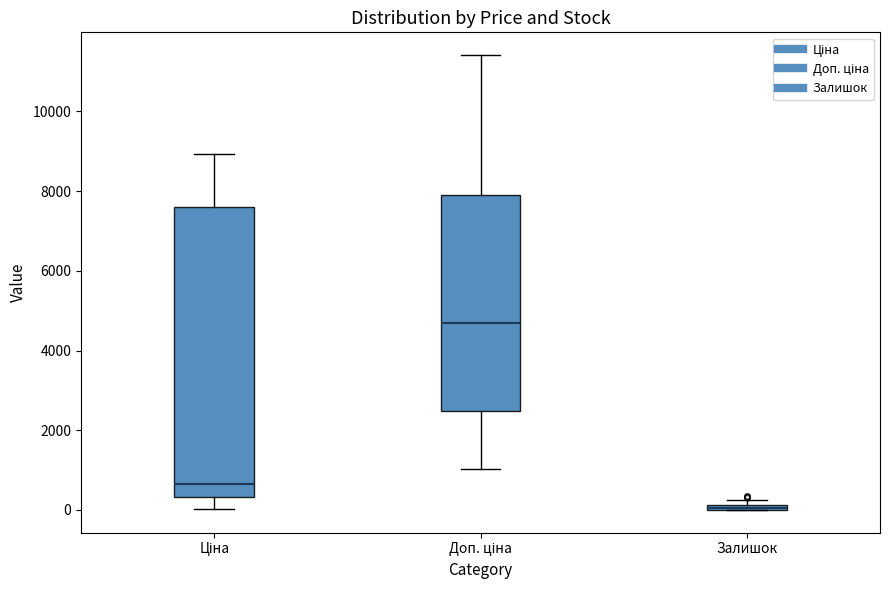

Comparing the boxes themselves (not the whiskers), which one is the tallest?

Ціна